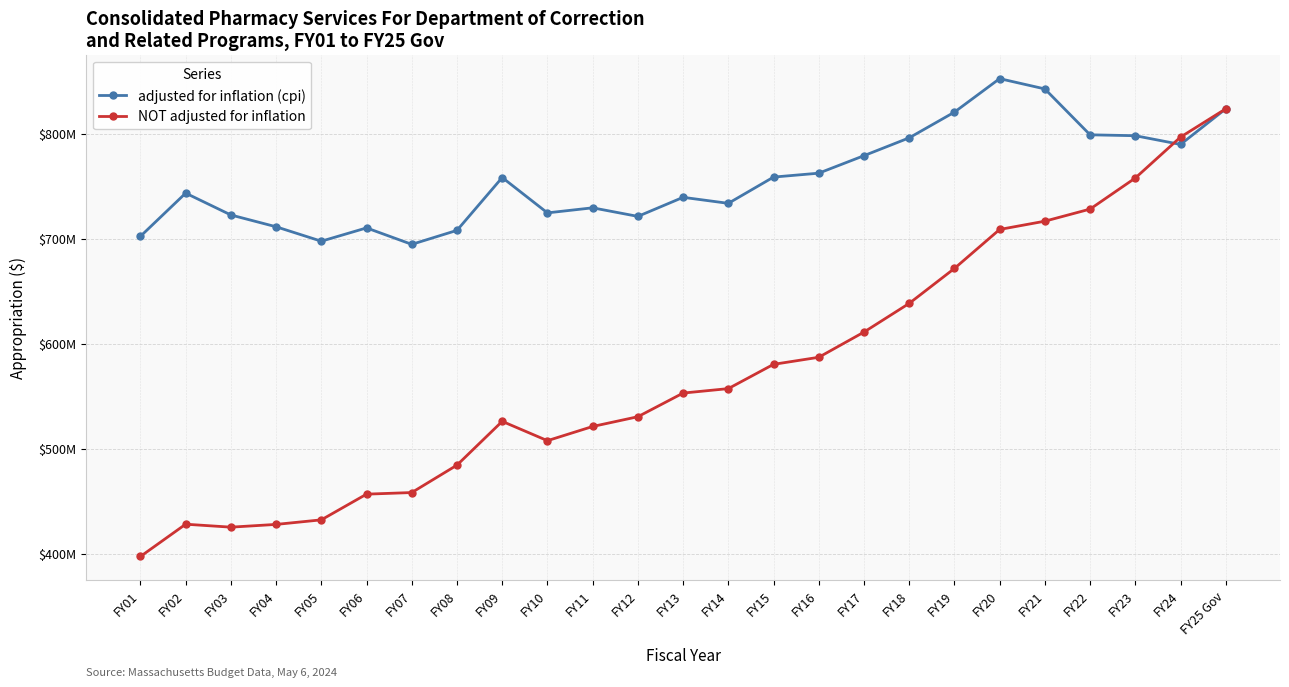

Reading left to right, extract all data points from this chart.

adjusted for inflation (cpi): 702128459	743252786	722456546	711216309	697473727	710140847	694475424	707802765	758104328	724451924	729270811	721106794	739264478	733529570	758533764	762251720	778921785	795906297	820371688	852277107	842472632	798787035	797928431	789621394	823518952
NOT adjusted for inflation: 397282075	427998188	425187736	427805435	432144325	456613941	458146389	484260601	525939616	507539872	521051199	530349246	552867210	557113917	580226701	586944758	610939345	638254903	671512962	708654920	716537105	728050114	757630287	796601899	823518952